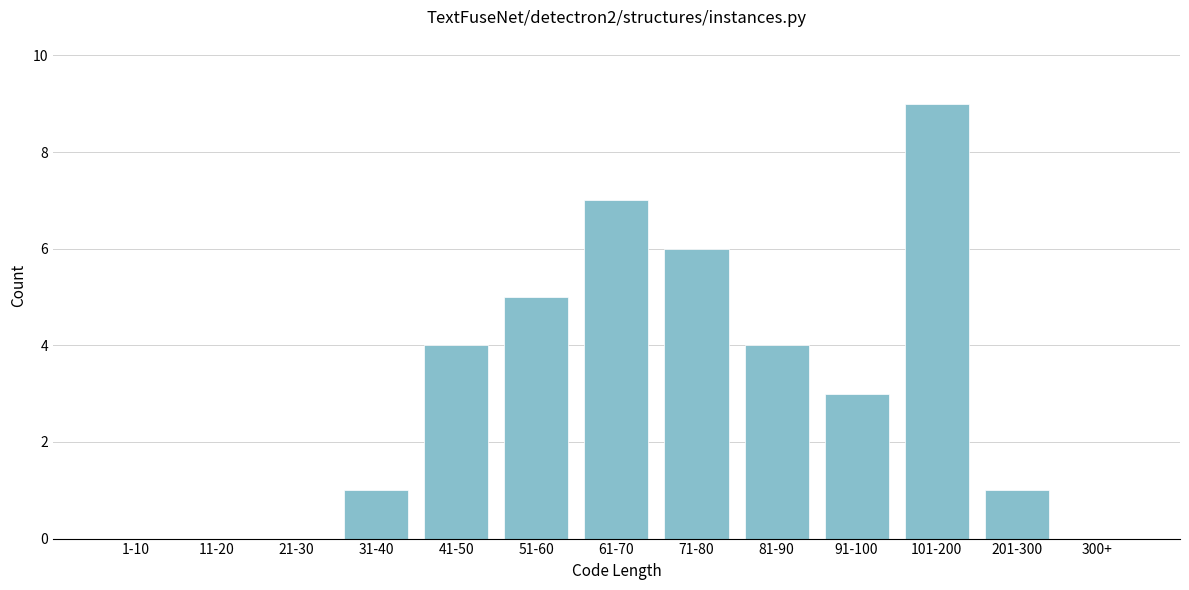

Reading left to right, what are all the values shown in this chart?

1-10=0	11-20=0	21-30=0	31-40=1	41-50=4	51-60=5	61-70=7	71-80=6	81-90=4	91-100=3	101-200=9	201-300=1	300+=0